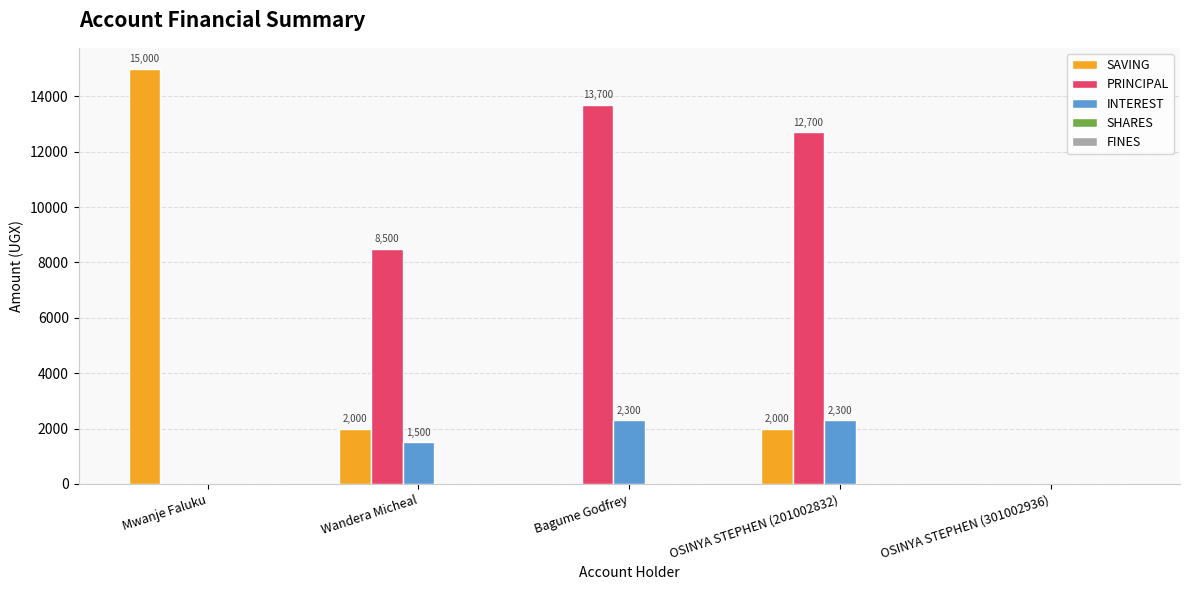

The value of SAVING at Bagume Godfrey is 6997. True or false?

False